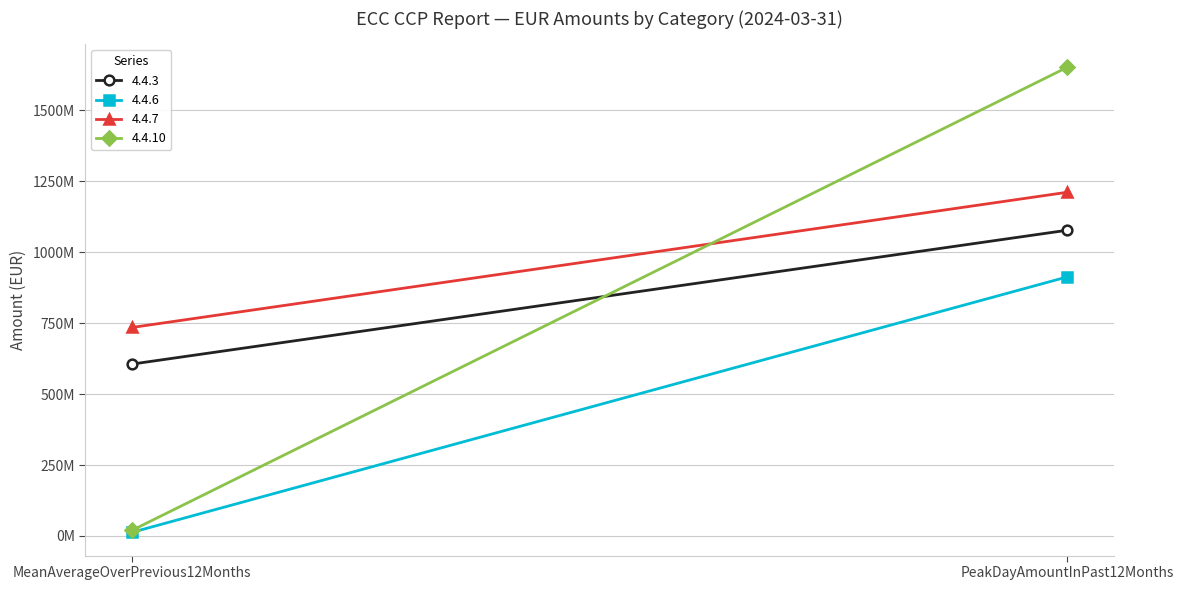

What is the value of the 4.4.7 point at the 2nd from the left?

1211564179.0